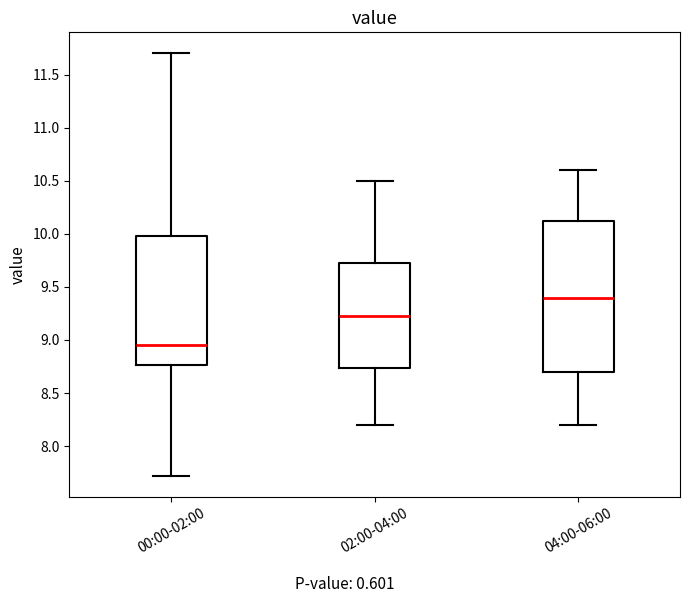

Reading left to right, read every box against the y-axis: the position of its median line, the range the box covers, and the ends of its whiskers. The values are not printed on the chart, so give them approximately, as read against the axis.

00:00-02:00: median 8.95, box 8.75 to 10.00, whiskers 7.70 to 11.70
02:00-04:00: median 9.25, box 8.75 to 9.75, whiskers 8.20 to 10.50
04:00-06:00: median 9.40, box 8.70 to 10.15, whiskers 8.20 to 10.60